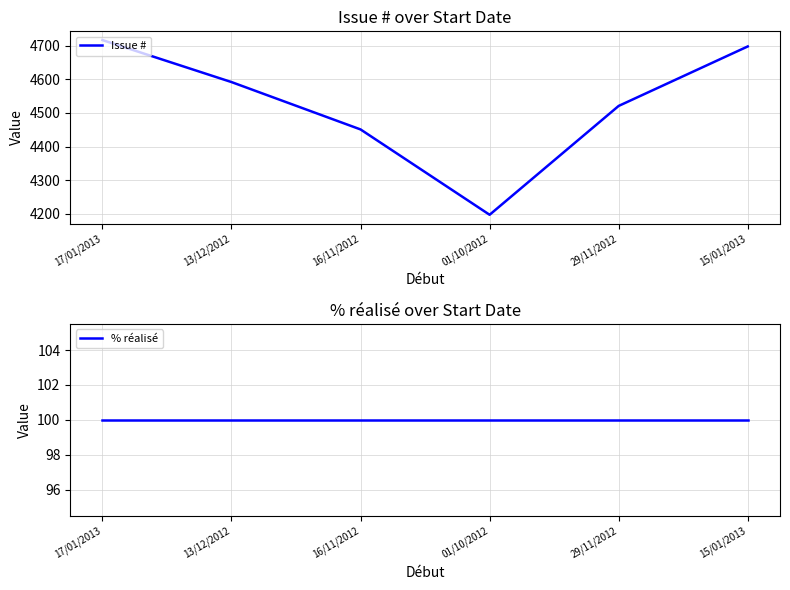

Does the chart have visible grid lines?

Yes